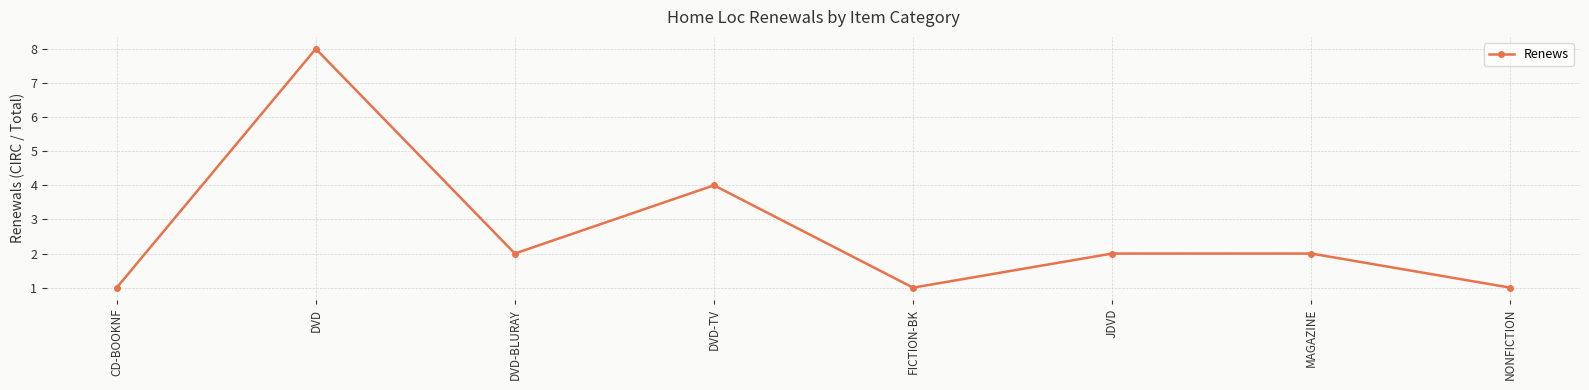

What is the change in value from CD-BOOKNF to DVD?

+7